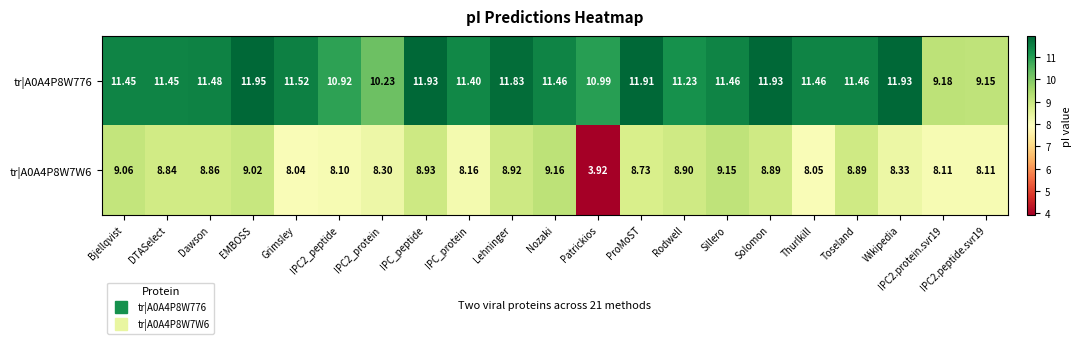

Which series has the widest spread of values?

tr|A0A4P8W7W6